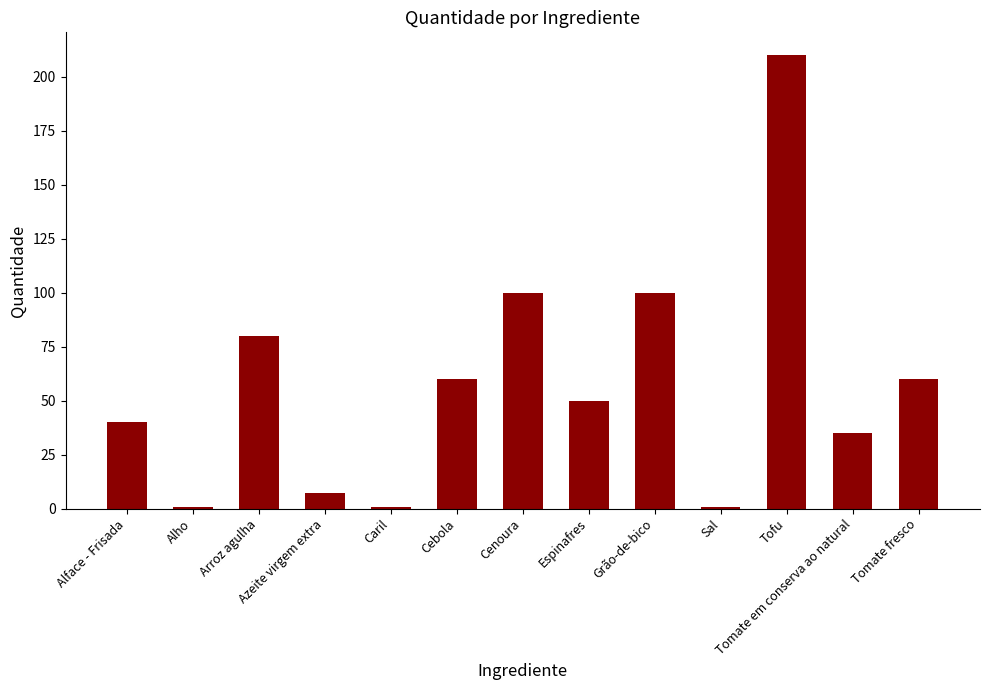

Which category has the highest value across all series?

Tofu